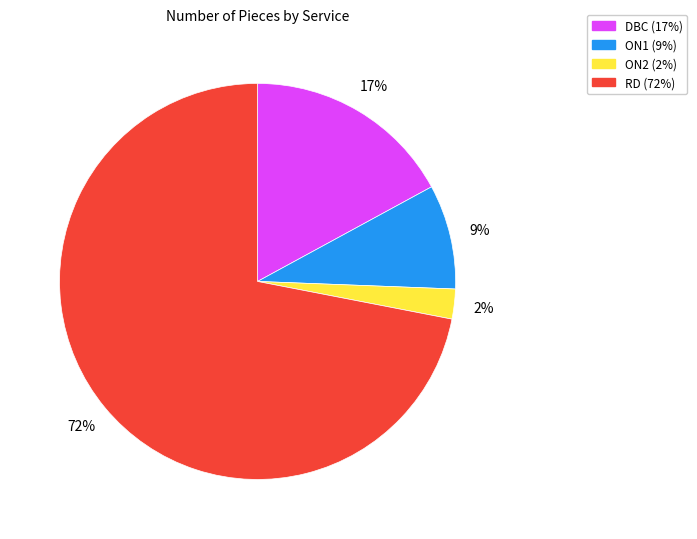

To the nearest percent, what percentage of the pie is ON1?

9%